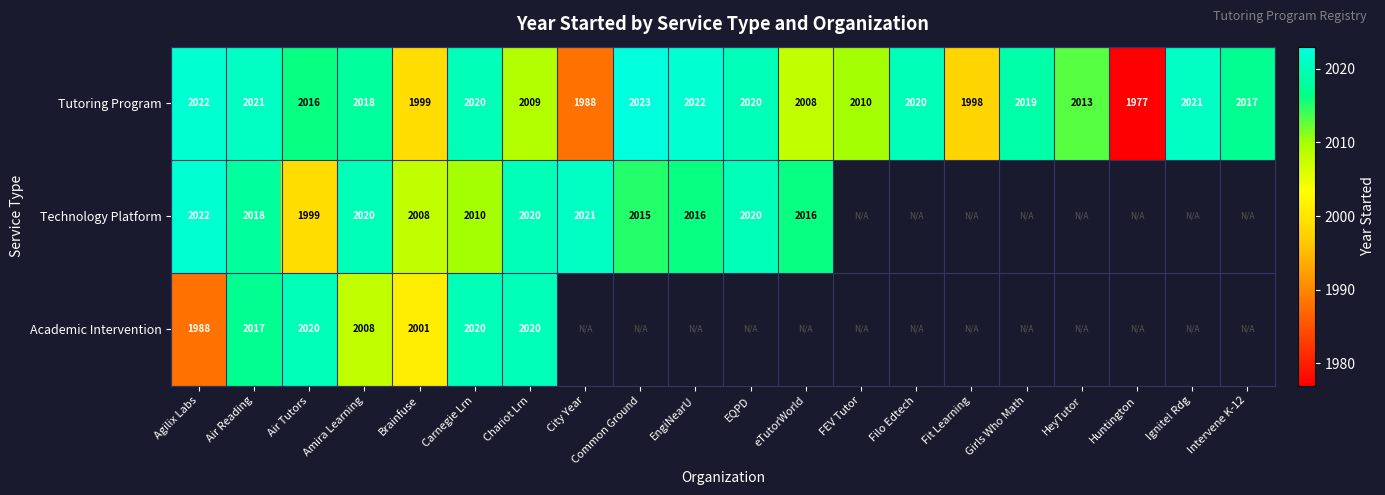

What is the sum of the Tutoring Program values at EQPD and HeyTutor?

4033